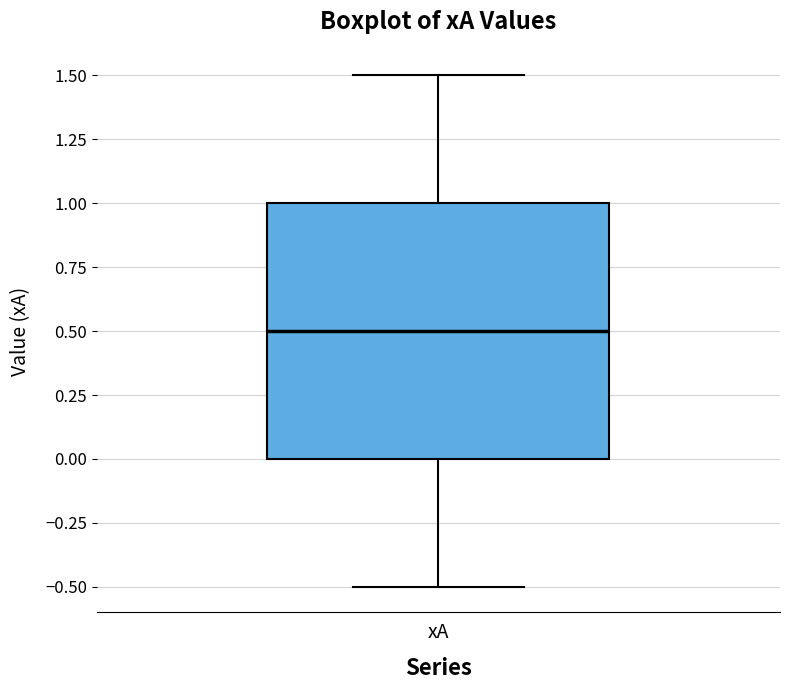

Read this box plot against the y-axis: the position of the median line, the range covered by the box, and the ends of both whiskers. The values are not printed on the chart, so give them approximately, as read against the axis.

median 0.5, box 0.0 to 1.0, whiskers -0.5 to 1.5